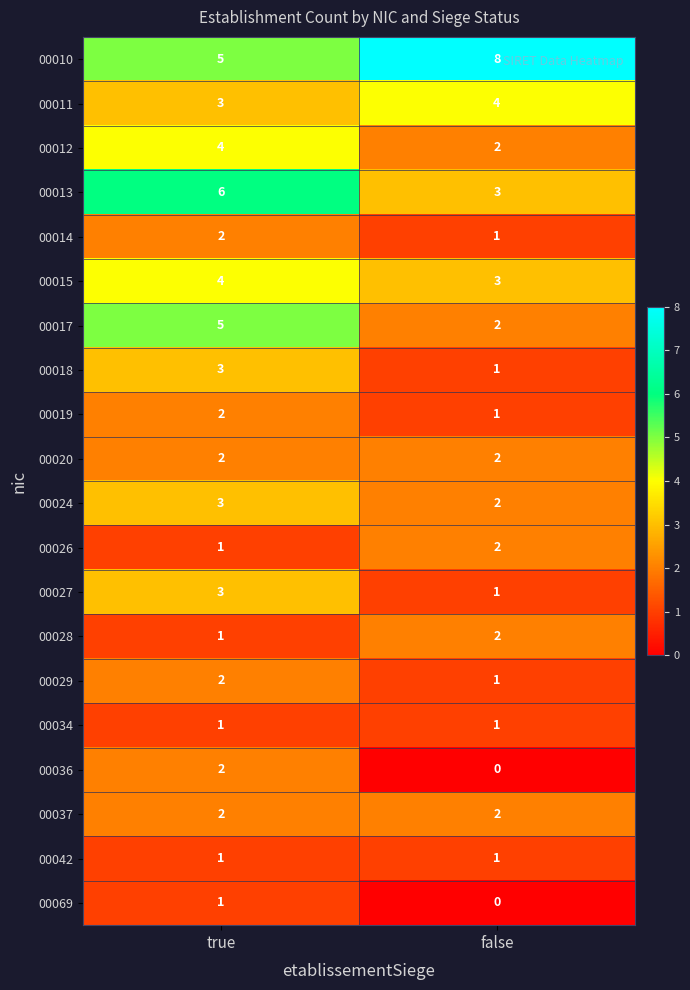

The value of 00026 at false is 1. True or false?

False